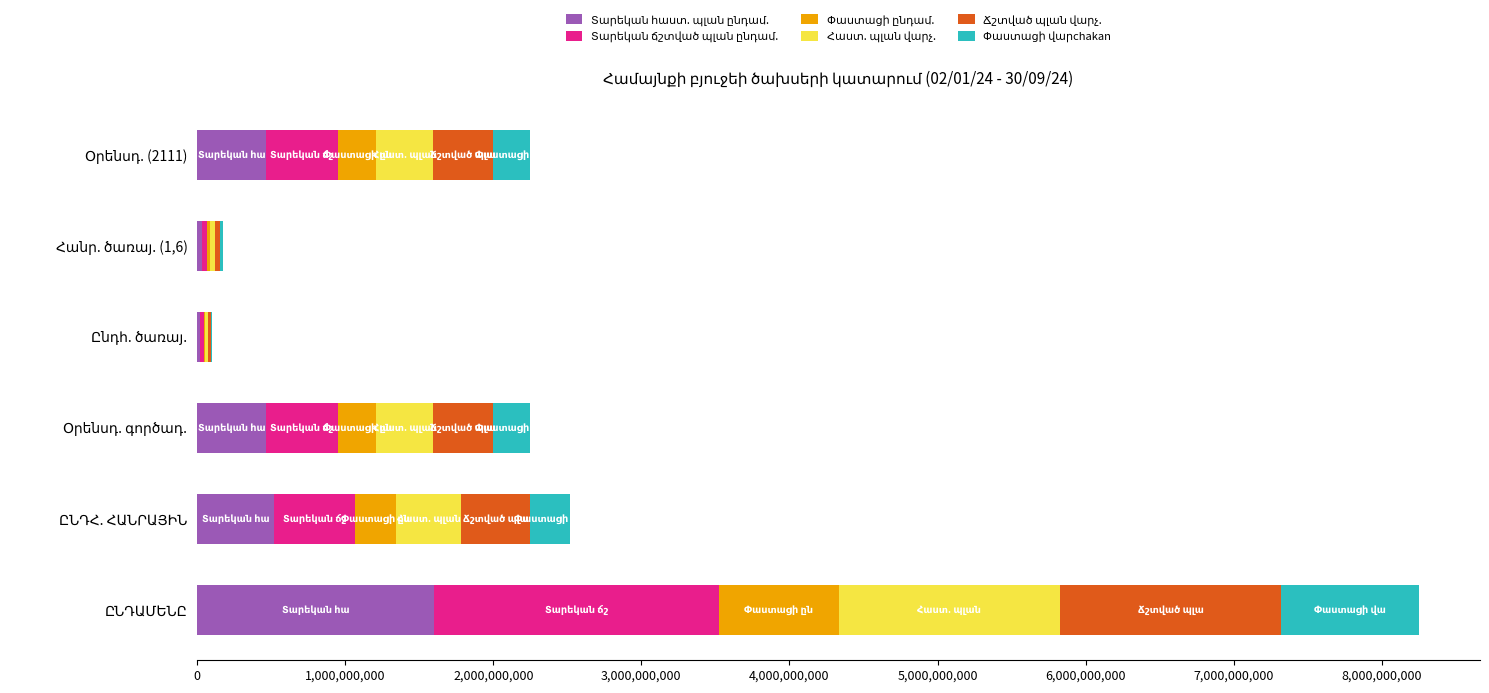

Reading left to right, list all the values displayed in this chart.

Տարեկան հաստ. պլան ընդամ.: 1602385551.2	520627656.4	464324656.4	22203000.0	34100000.0	464324656.4
Տարեկան ճշտված պլան ընդամ.: 1919296715.2	543626656.4	486324656.4	21602000.0	35700000.0	486324656.4
Փաստացի ընդամ.: 812726393.0	281086910.0	258574471.0	6475149.0	16037290.0	258574471.0
Հաստ. պլան վարչ.: 1489599173.4	438627656.4	382324656.4	22203000.0	34100000.0	382324656.4
Ճշտված պլան վարչ.: 1497593073.4	461626656.4	404324656.4	21602000.0	35700000.0	404324656.4
Փաստացի վարchakan: 928559576.0	272992960.0	250480521.0	6475149.0	16037290.0	250480521.0